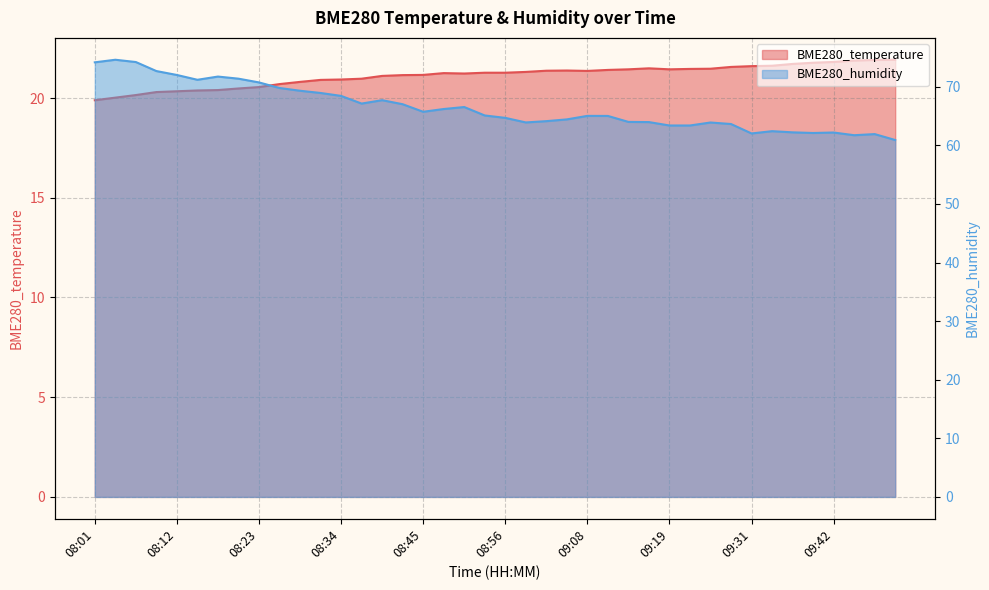

Where does the BME280_humidity series first go above 65?

08:01